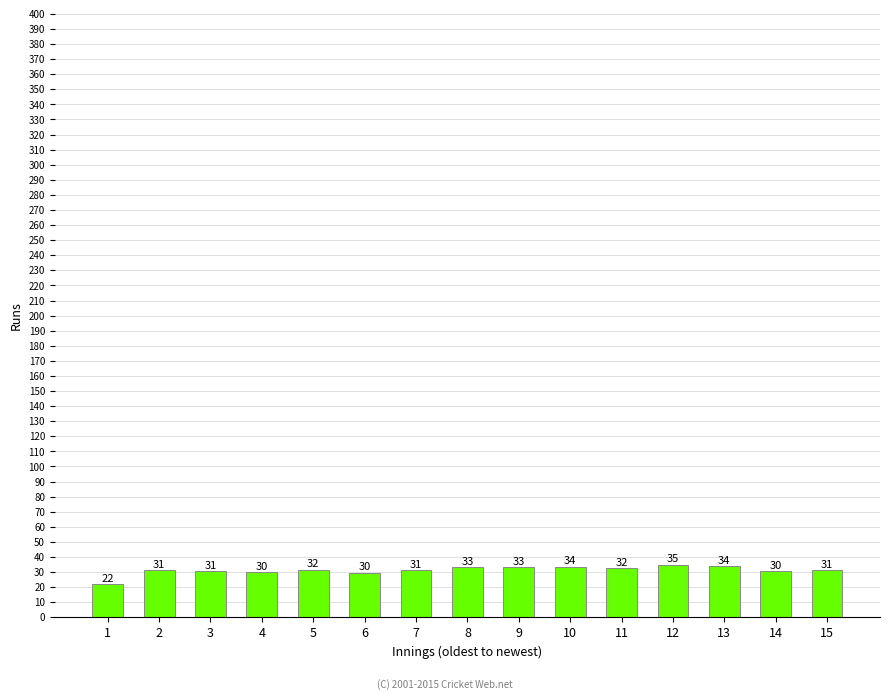

Which label corresponds to the smallest value in the chart?

1